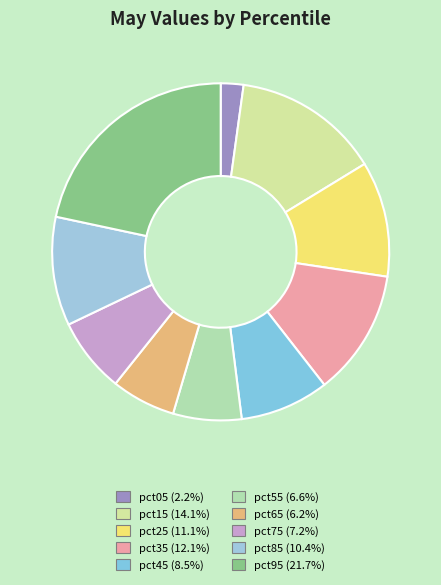

How many segments does this pie chart have?

10